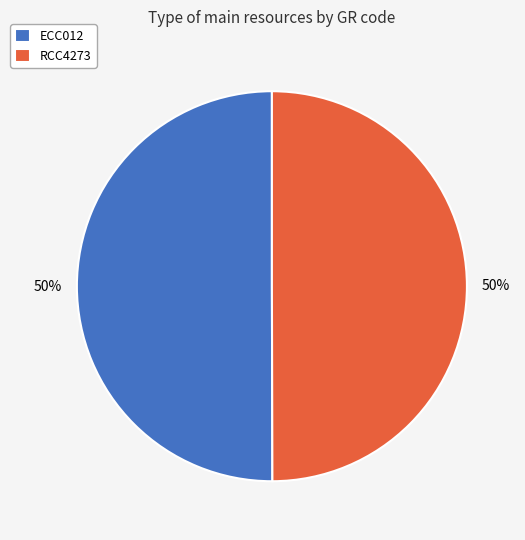

What is the ratio of the value at RCC4273 to the value at ECC012?

1.0